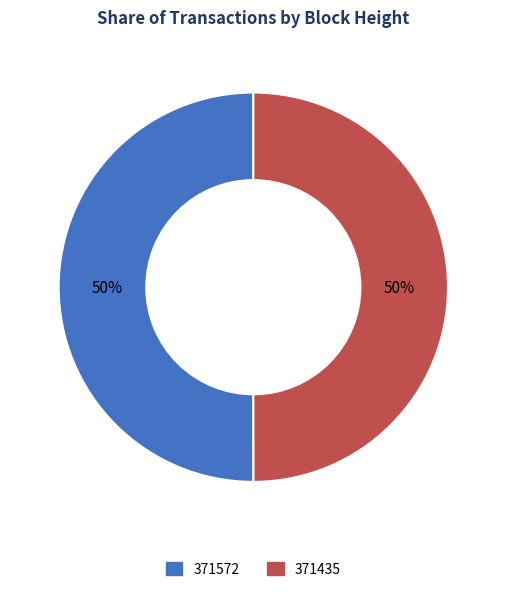

To the nearest percent, what portion does 371435 represent?

50%